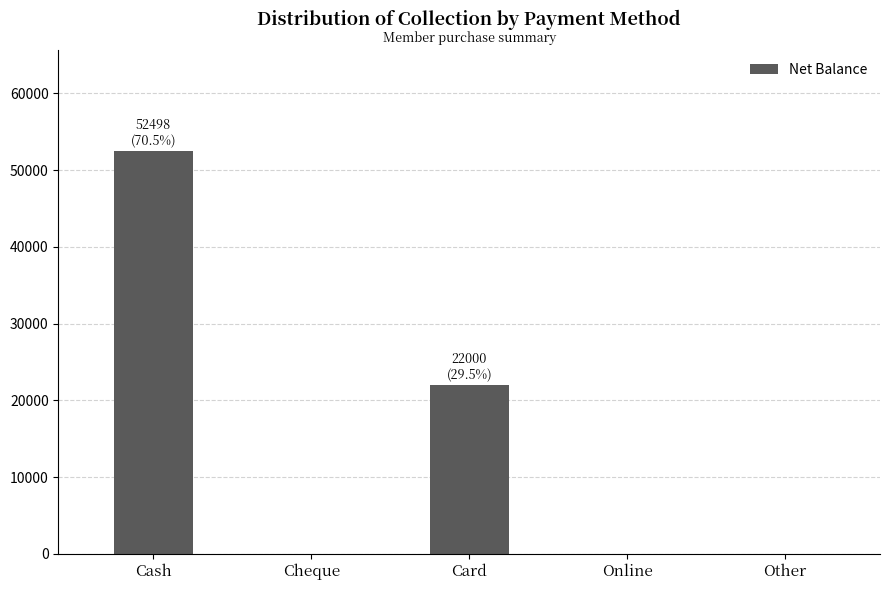

At which category does the chart reach its peak across all series?

Cash